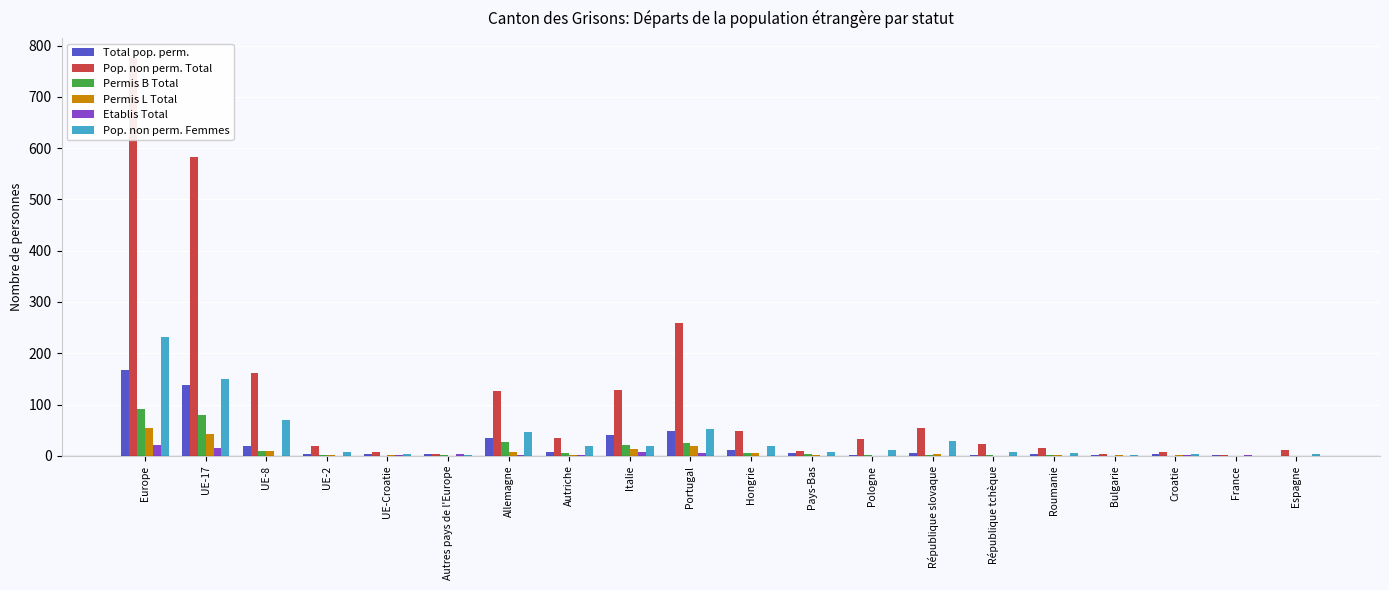

How many groups of bars are there?

20